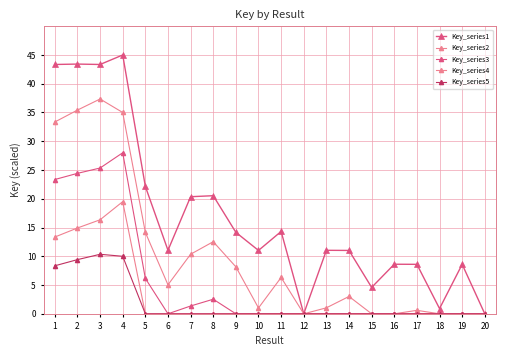

Rank the series at 9 from highest to lowest value.

Key_series1, Key_series2, Key_series3, Key_series4, Key_series5